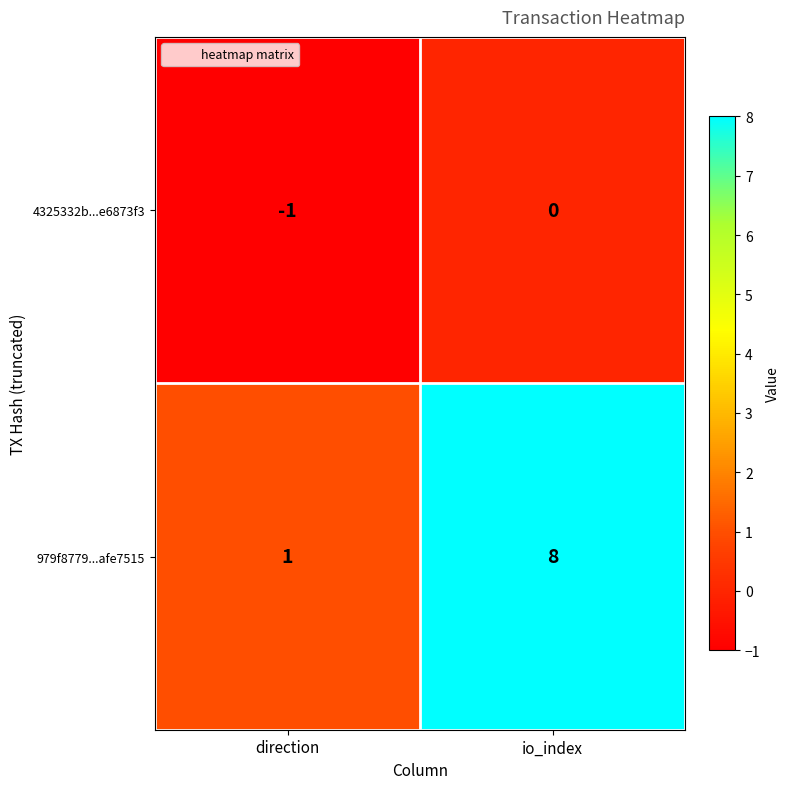

How many data points does each series have?

2